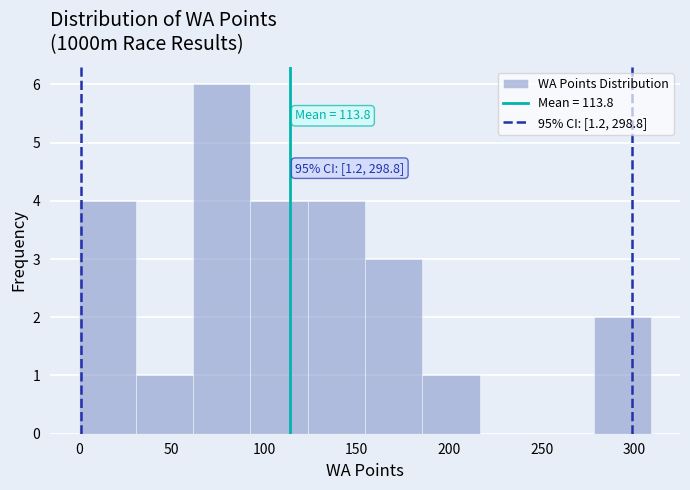

Which range on the x-axis has the tallest bar?

60 to 95